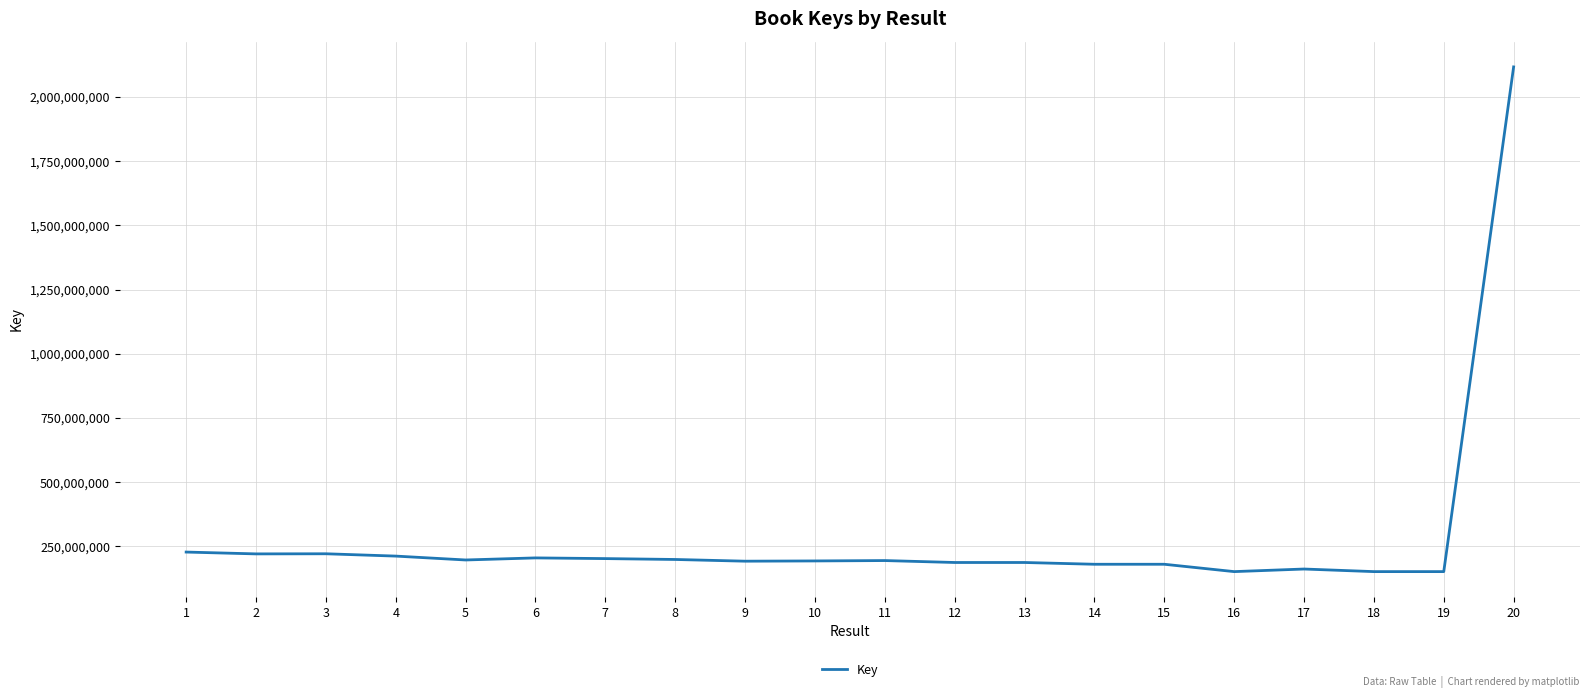

What is the smallest value displayed?

152069696